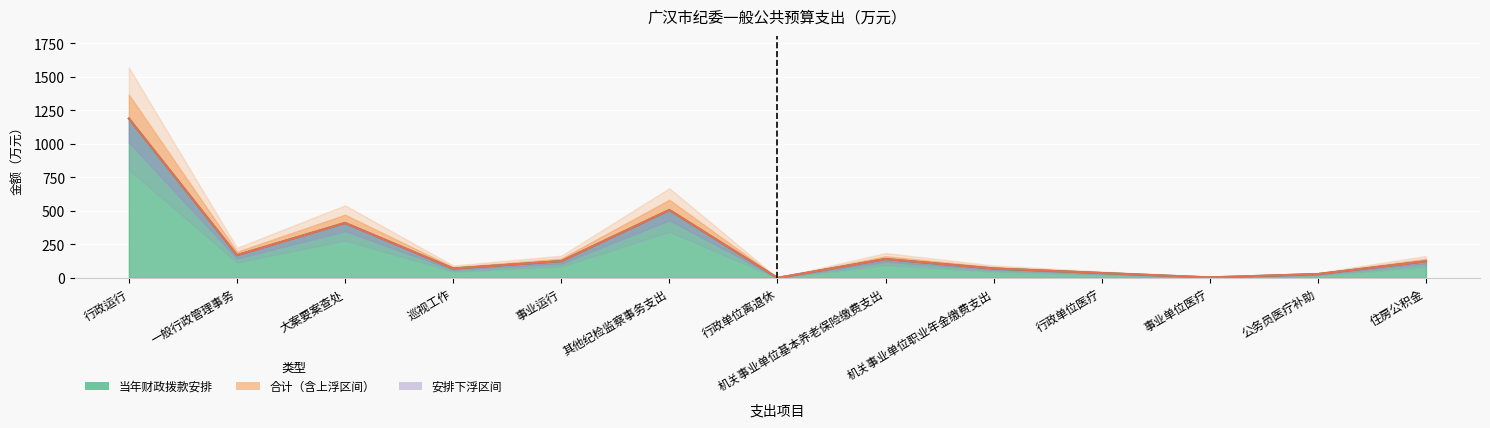

The value of 合计 at 事业运行 is 125.4. True or false?

True